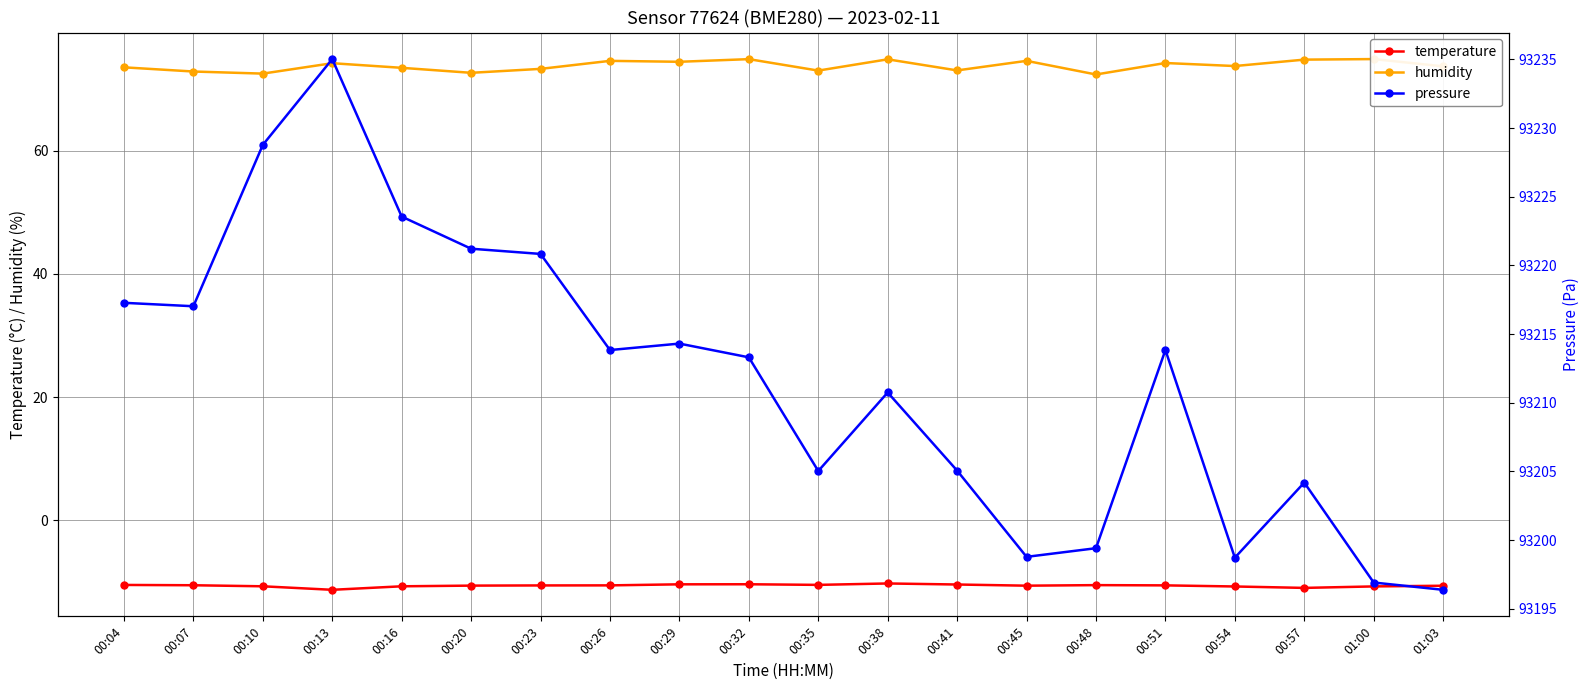

Which has a higher value, 00:48 or 00:10?

00:48